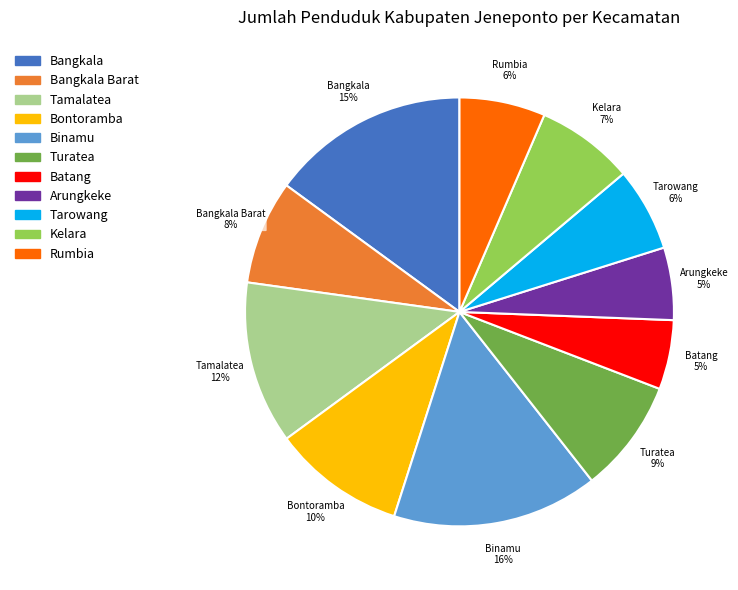

Is there a majority slice in this chart?

No